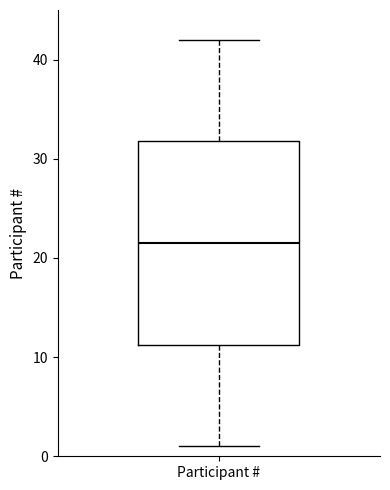

Where is the upper edge of the box for Participant # on the y-axis? The values are not printed on the chart, so give them approximately, as read against the axis.

32